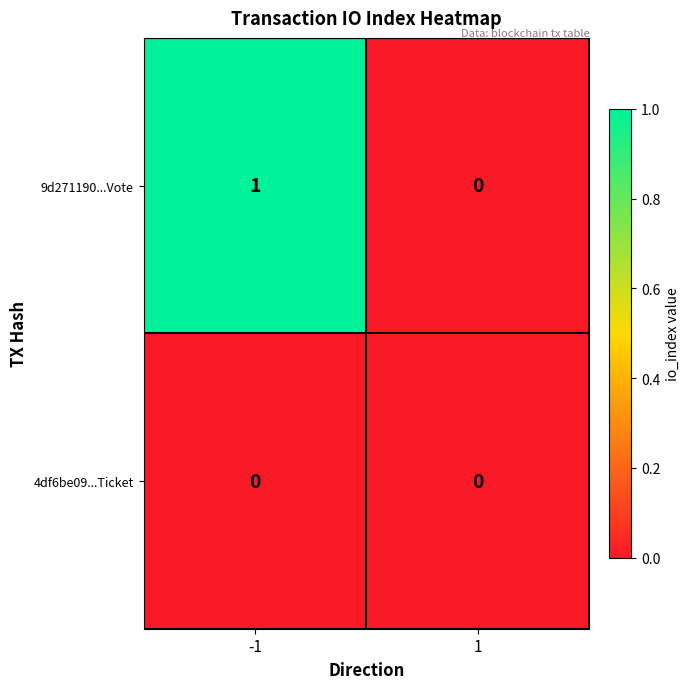

List the series in order of their peak value, highest first.

9d271190...Vote, 4df6be09...Ticket